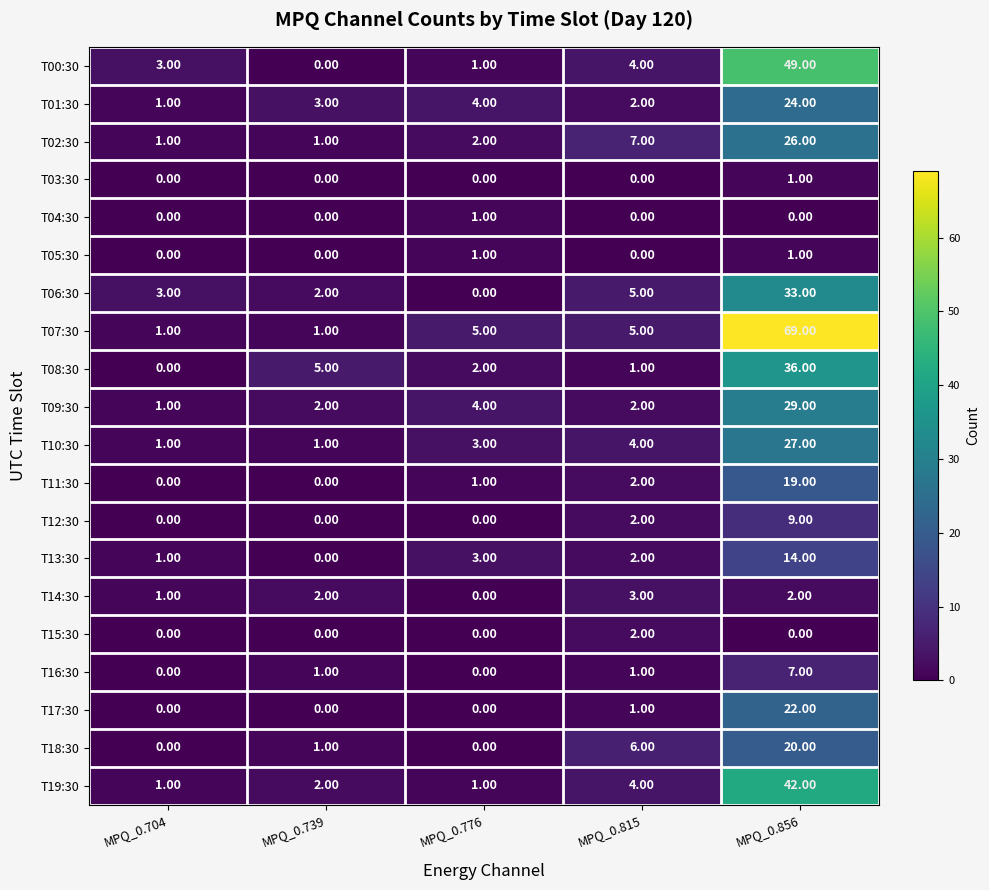

Which series has the largest range (max minus min)?

T07:30